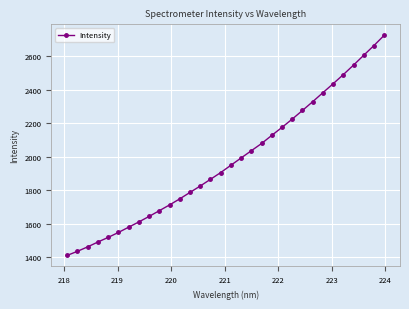

What is the difference between the maximum and second lowest values?

1291.0